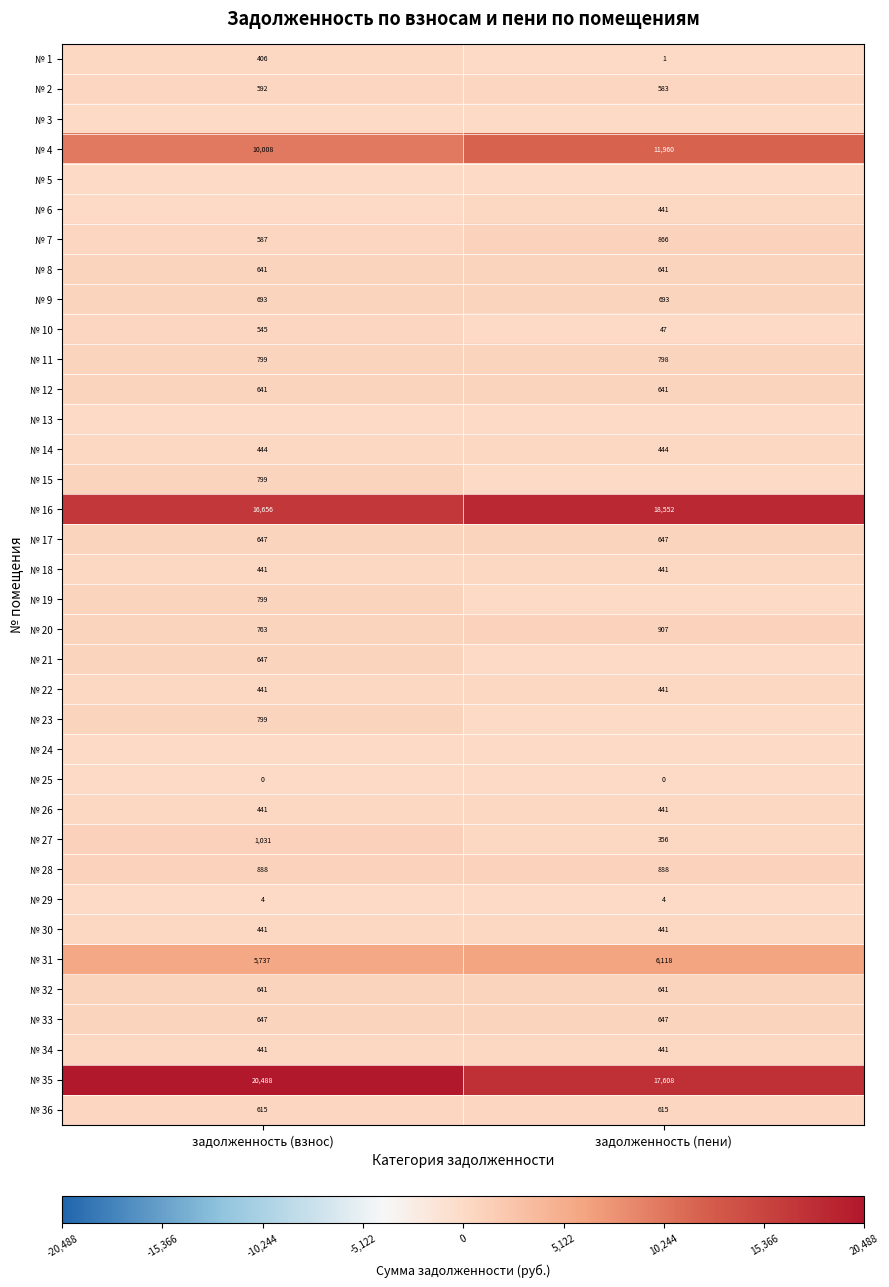

Is it true that № 27 equals 1031 at задолженность (взнос)?

True